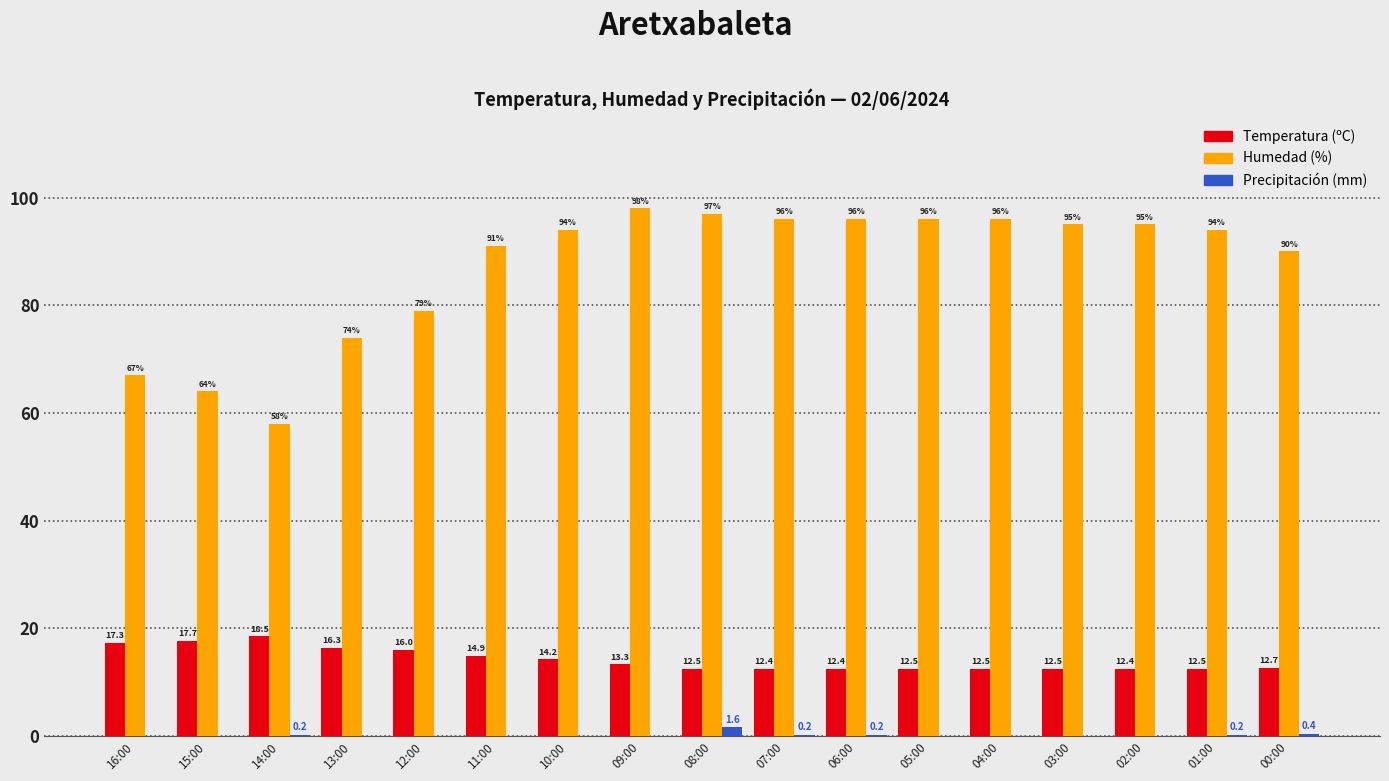

How many data points does each series have?

17